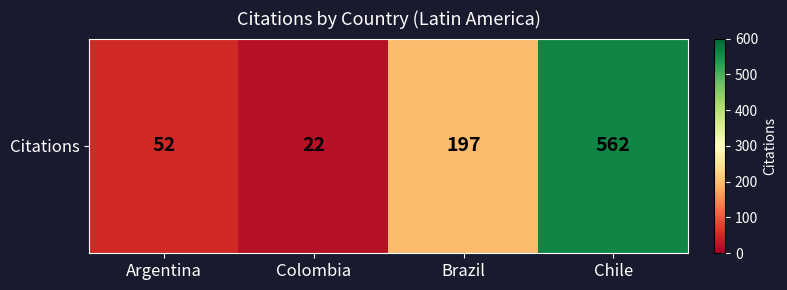

How many values are below 197?

2